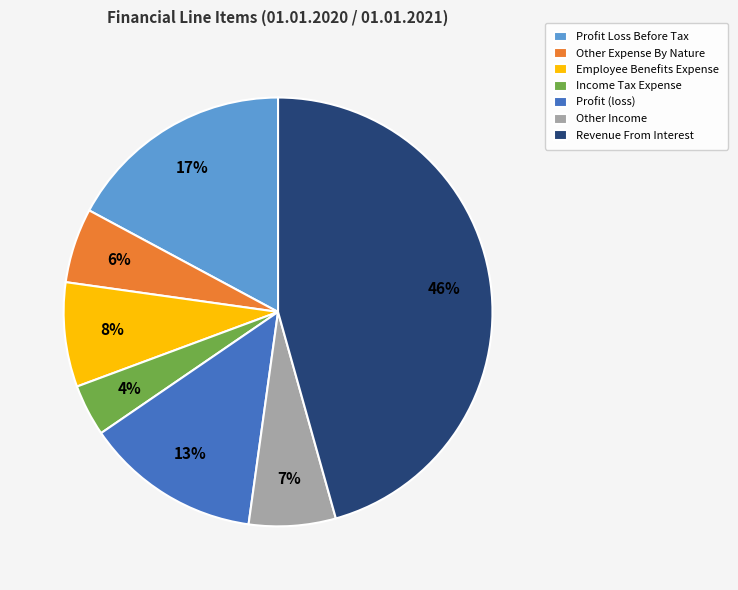

Which has a higher value, Other Income or Profit Loss Before Tax?

Profit Loss Before Tax